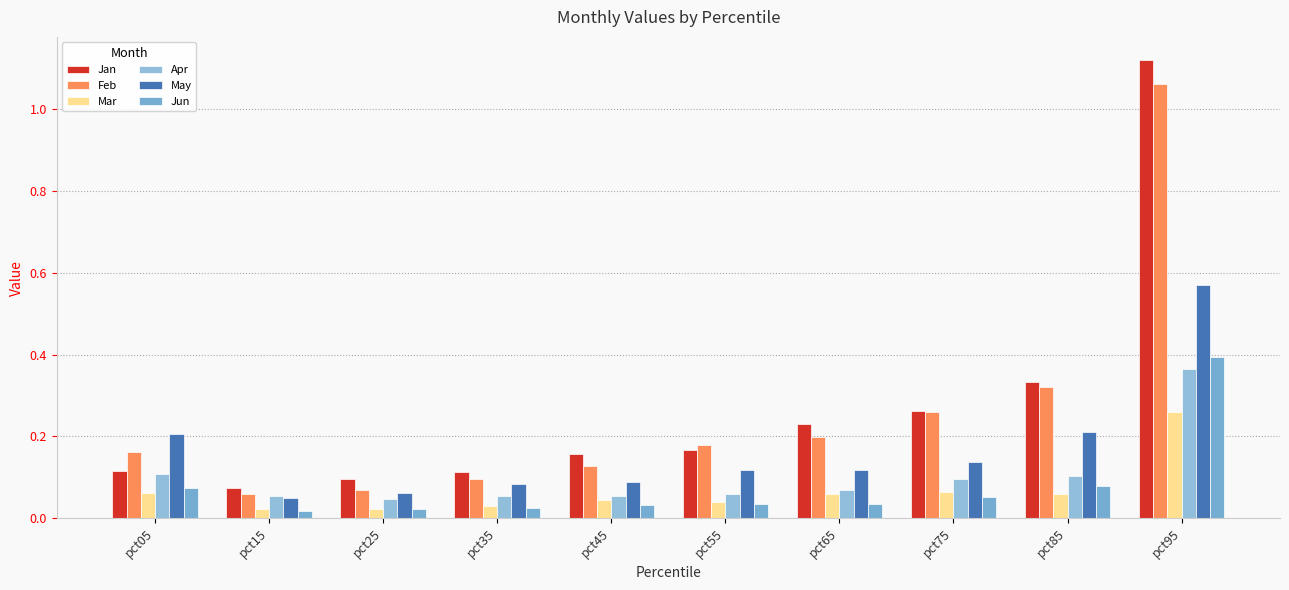

At which category is the sum across all series the highest?

pct95